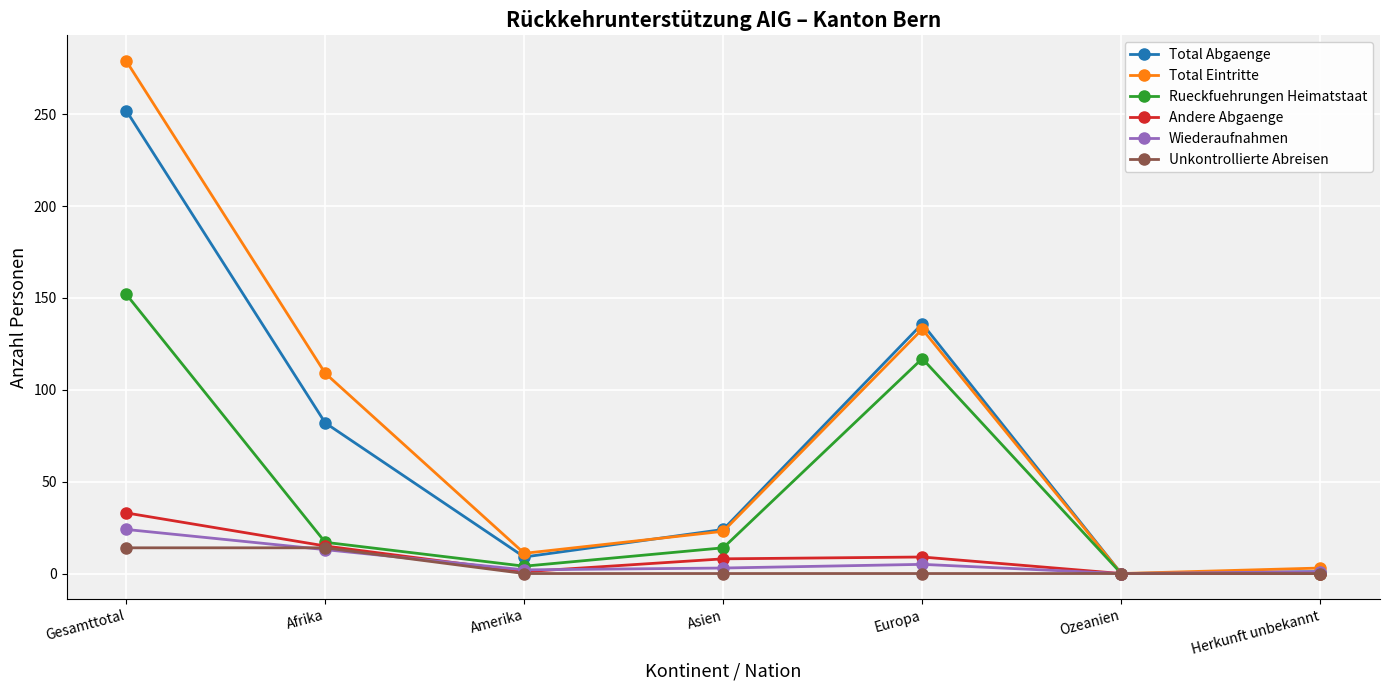

Which series has the largest range (max minus min)?

Total Eintritte